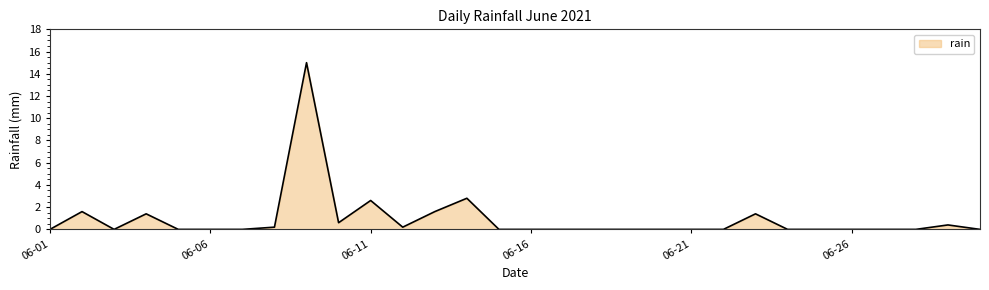

What is the maximum value shown in the chart?

15.0